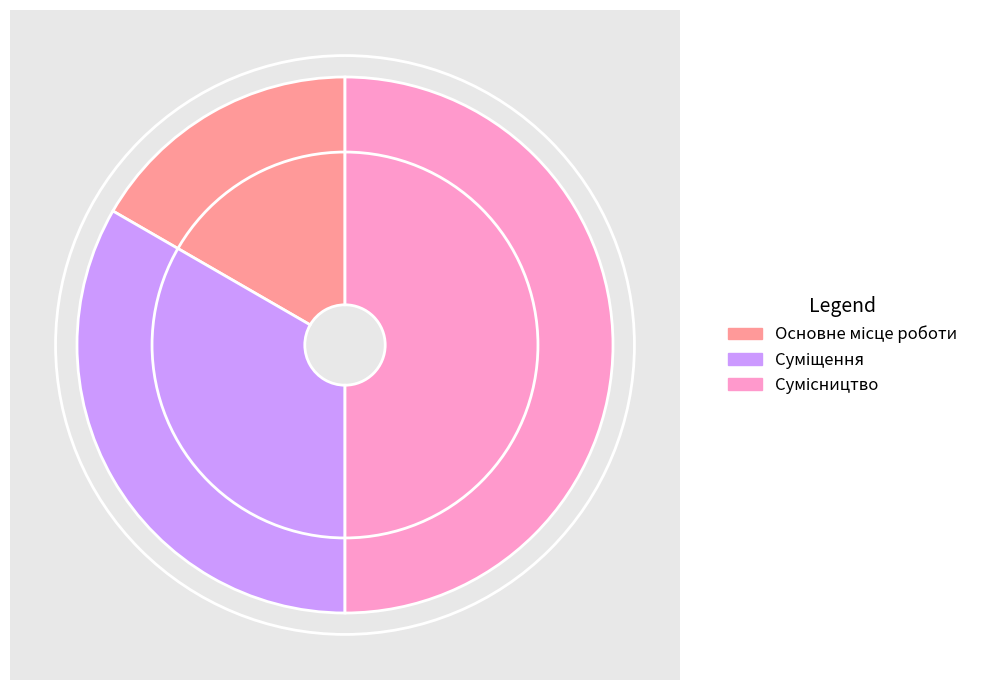

What is the largest slice in the pie chart?

Сумісництво